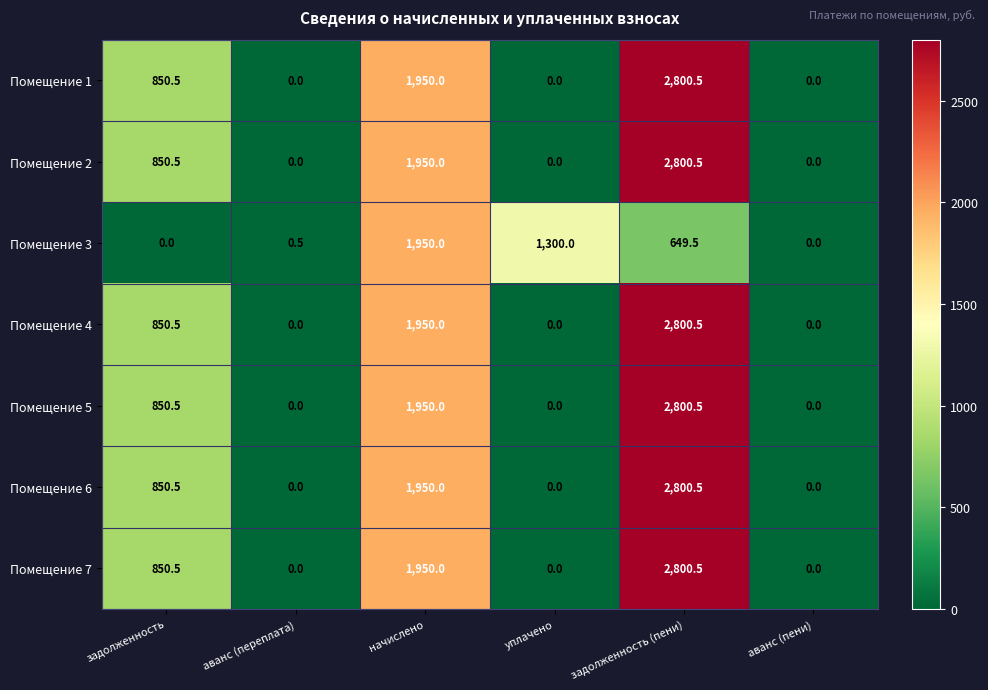

Which series changed the most between аванс (переплата) and уплачено?

Помещение 3